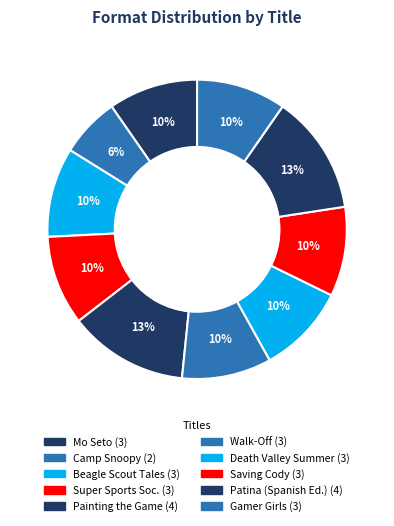

Count the number of slices in the pie.

10